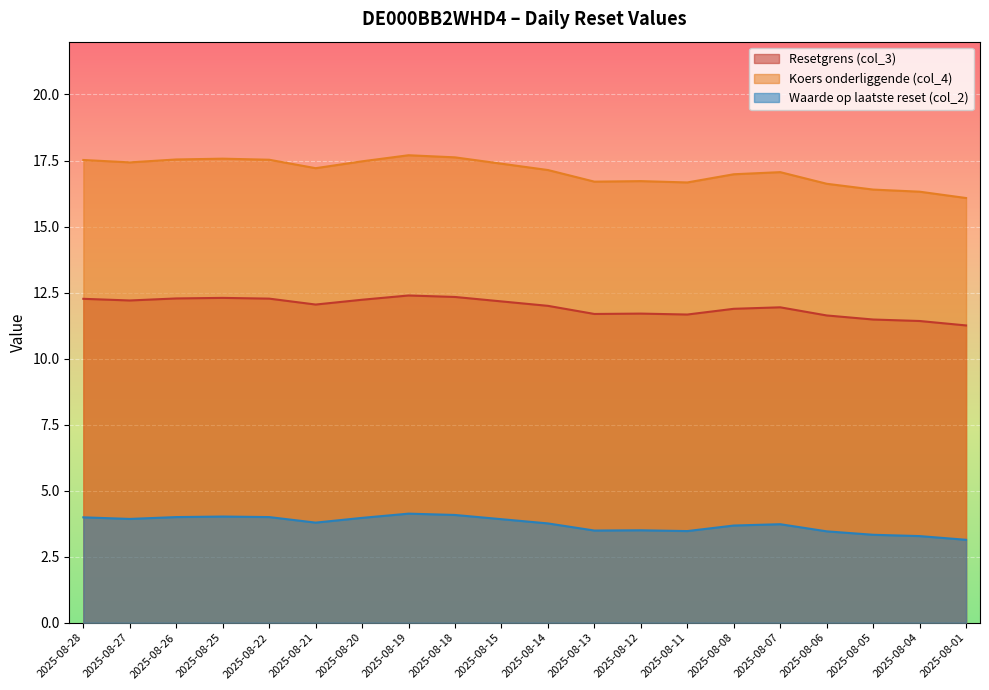

The Resetgrens (col_3) series shows 25.9 at 2025-08-07. True or false?

False